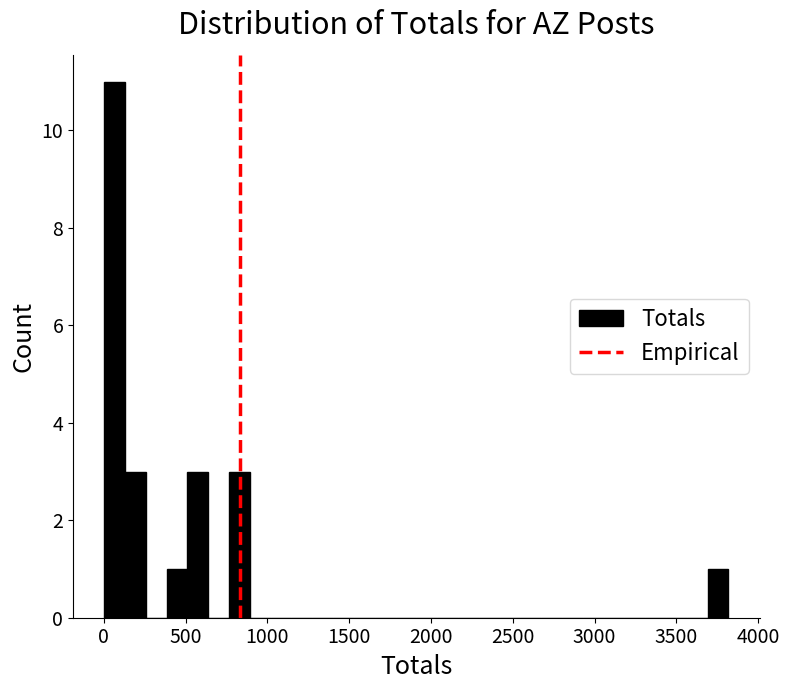

Around what value on the x-axis is the tallest bar? Give the approximate position of its centre, as read against the axis.

50